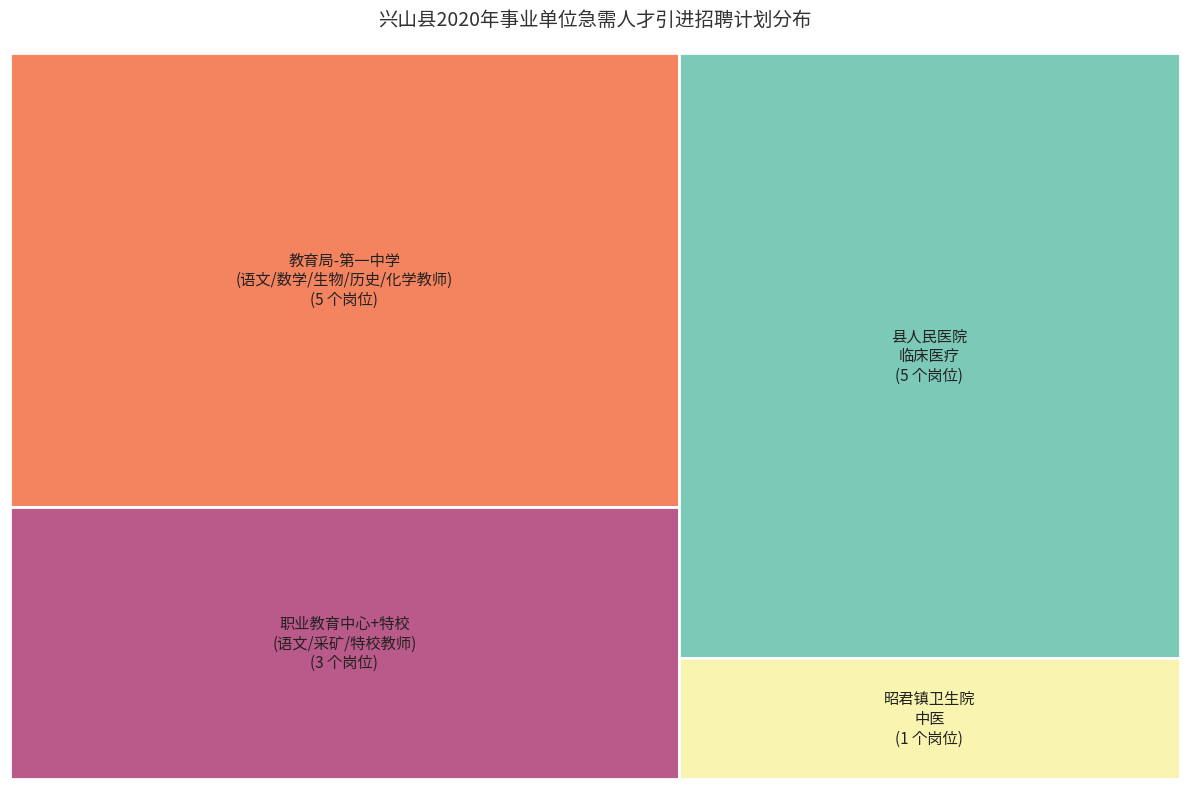

Which has a higher value, 临床医疗 or 生物教师?

临床医疗